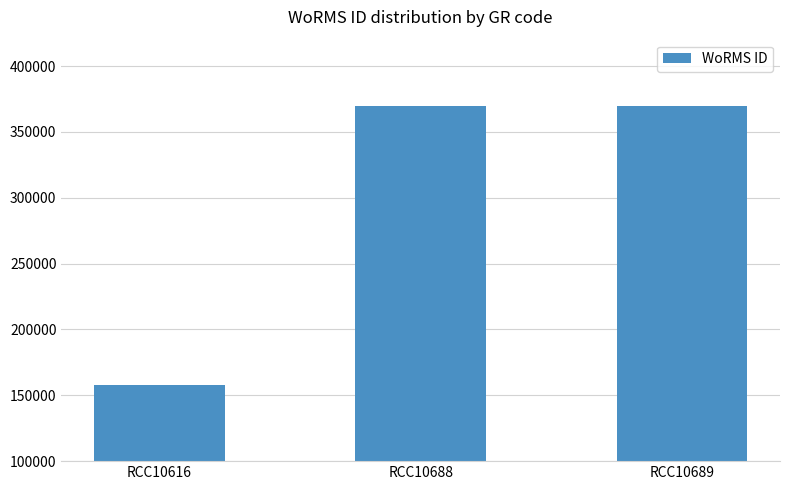

What is the ratio of the value at RCC10688 to the value at RCC10689?

1.0